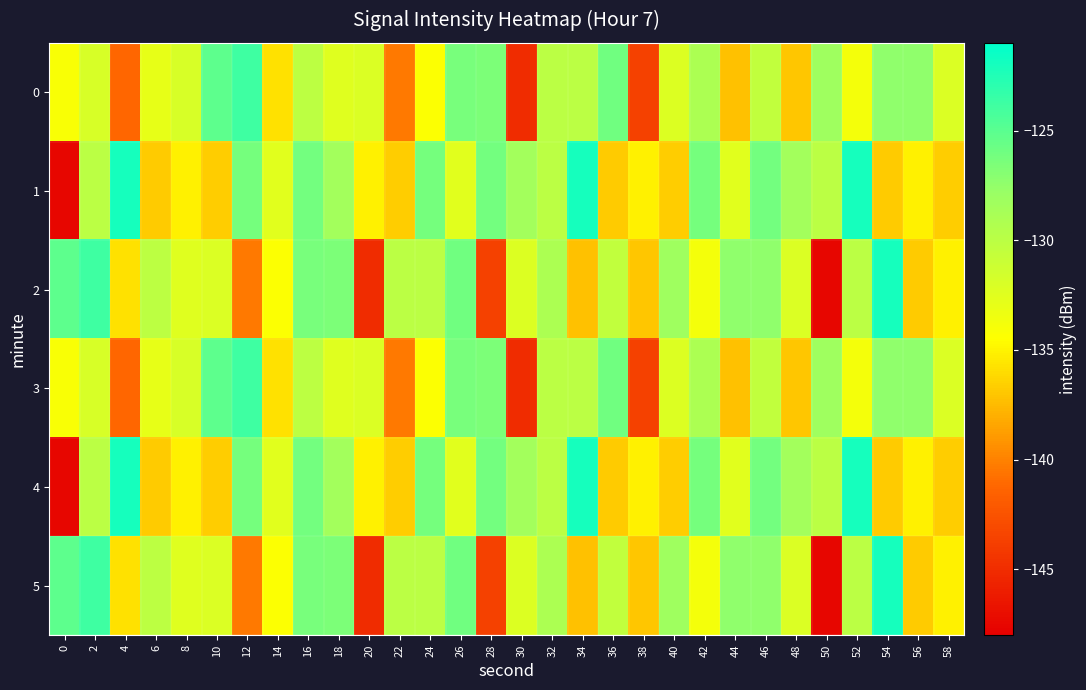

What is the total value across all series at 34?

-778.3